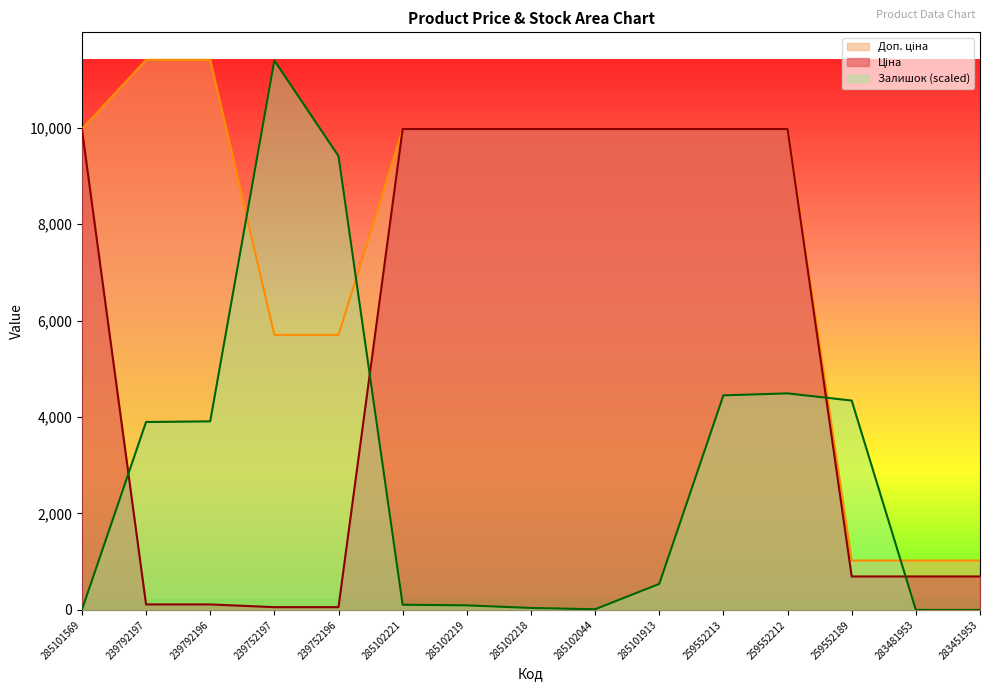

Is it true that Ціна equals 9975.0 at 285102221?

True